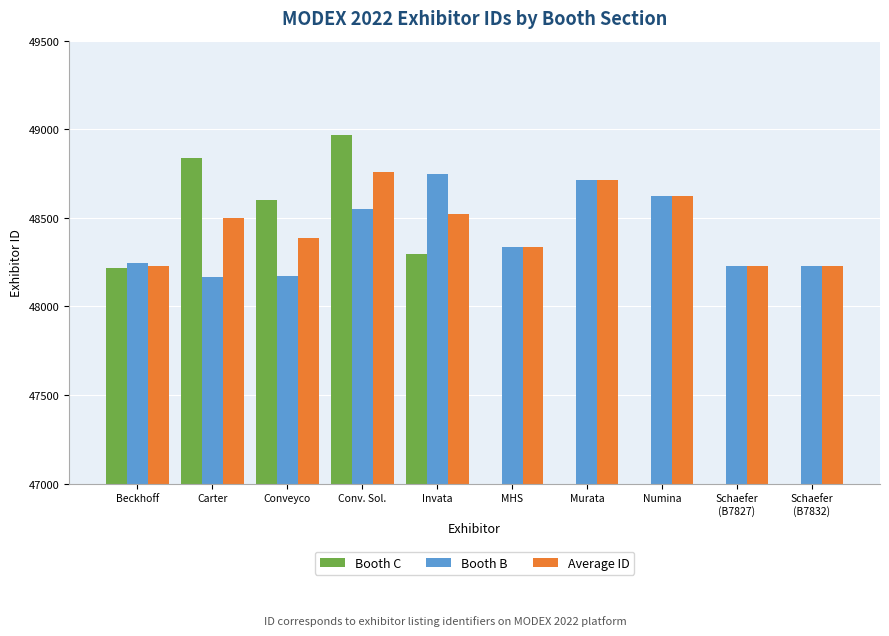

Rank the series by their maximum value, from highest to lowest.

Booth C, Average ID, Booth B